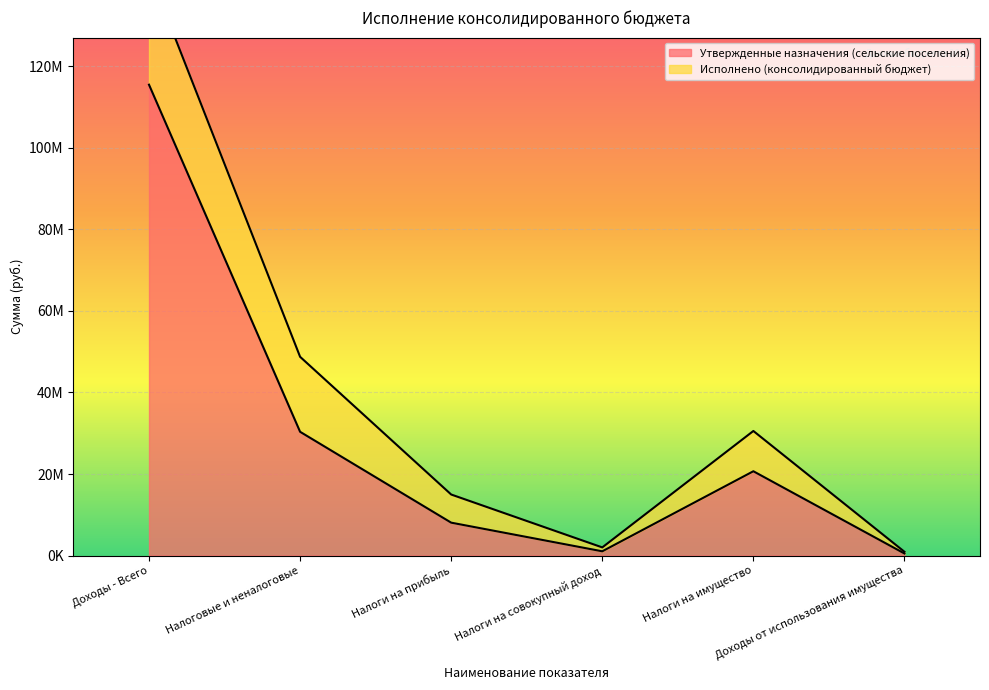

Reading right to left, extract all data points from this chart.

502300	20679700	1039100	8067200	30358700	115513700